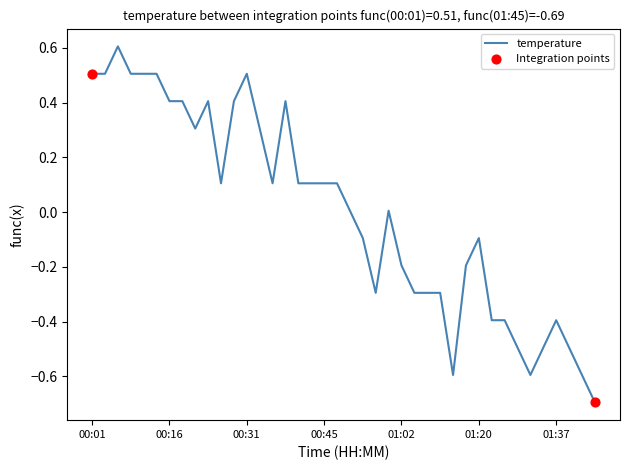

What is the smallest value displayed?

-0.7